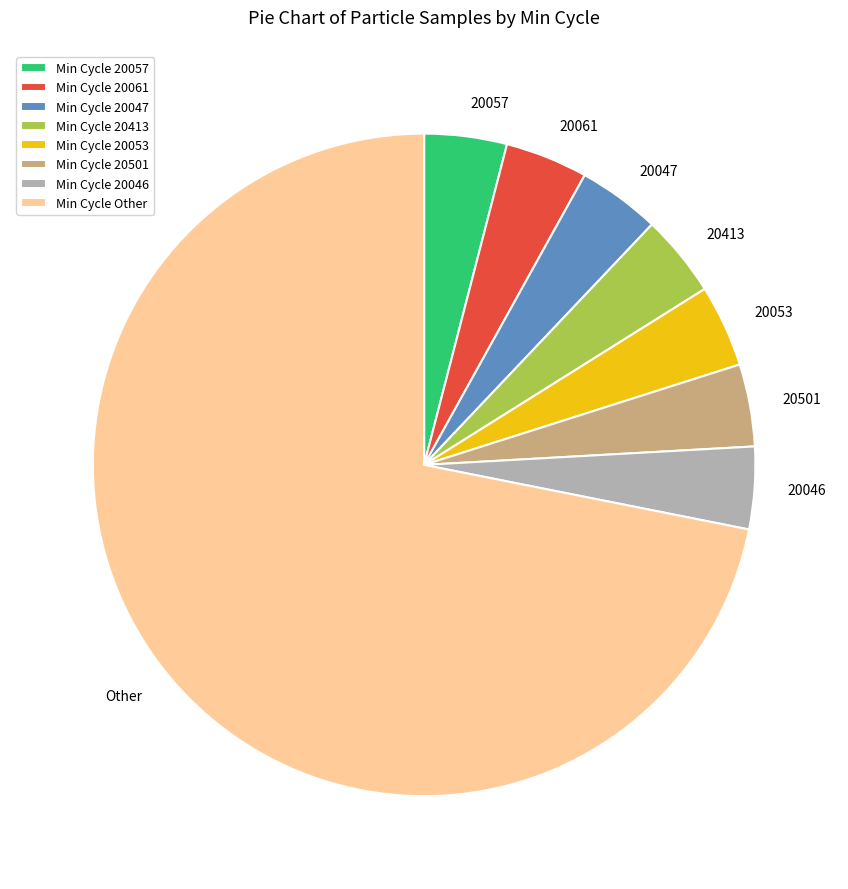

Combined, do 20047 and Other account for over 50%?

Yes